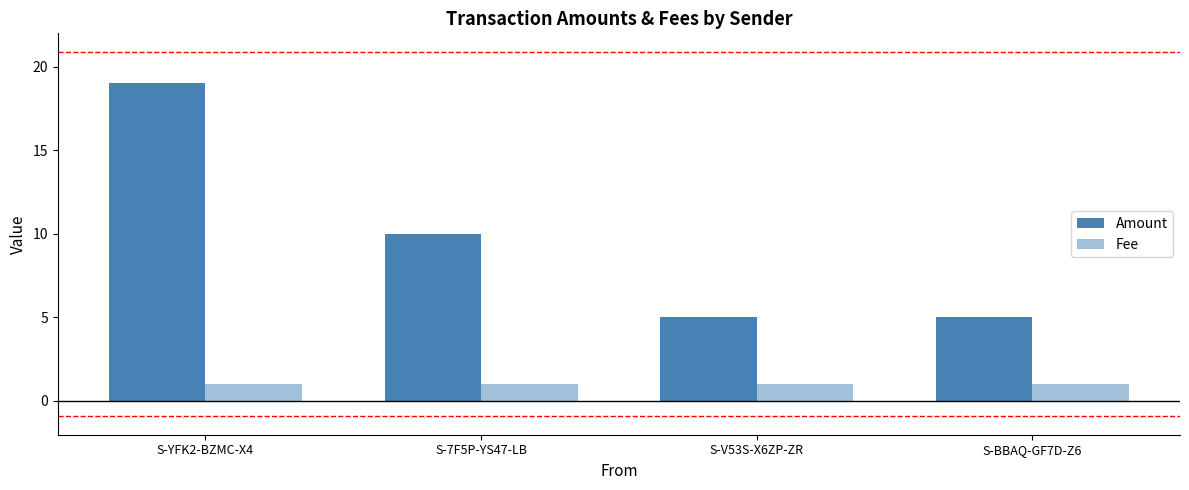

What is the total value across all series at S-BBAQ-GF7D-Z6?

6